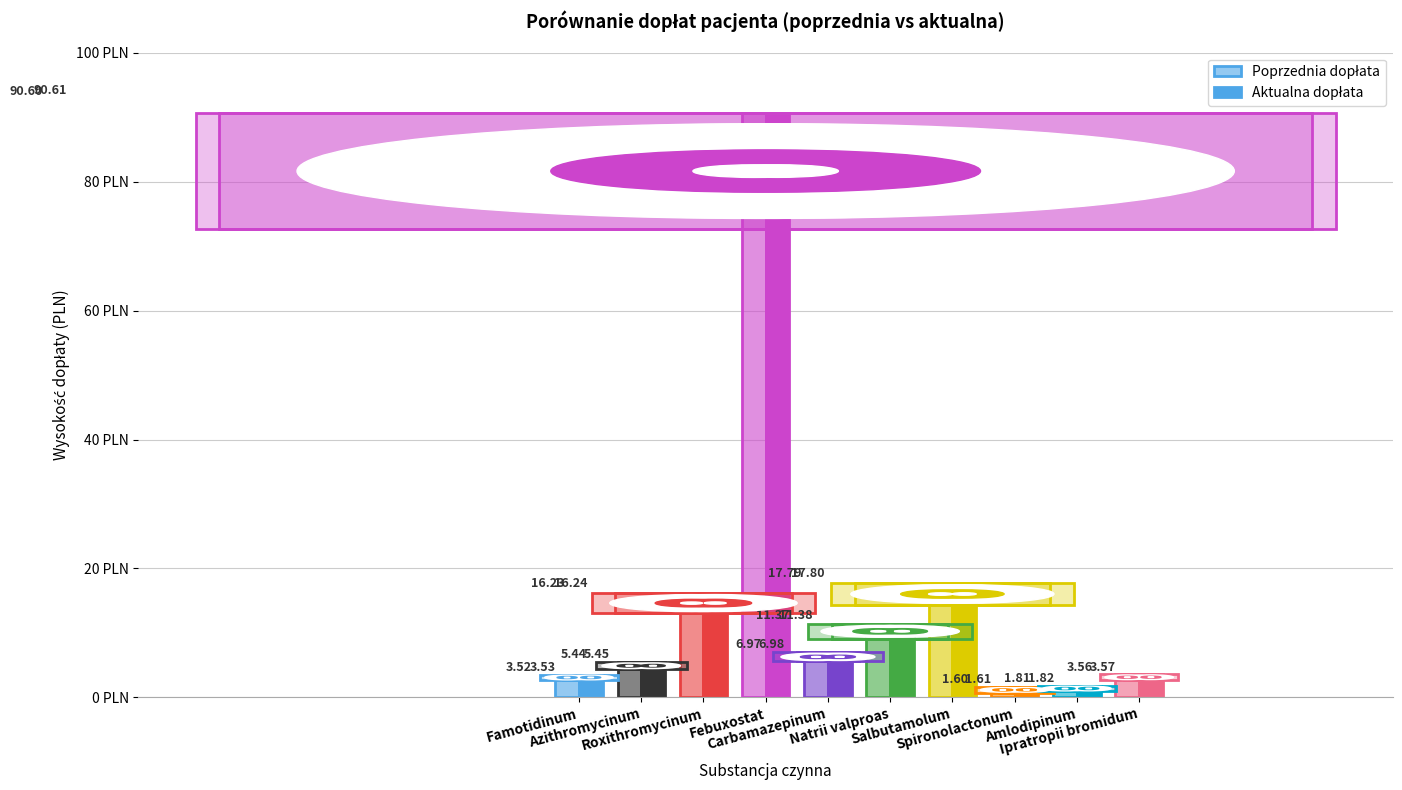

Rank the series by their maximum value, from highest to lowest.

Aktualna dopłata, Poprzednia dopłata